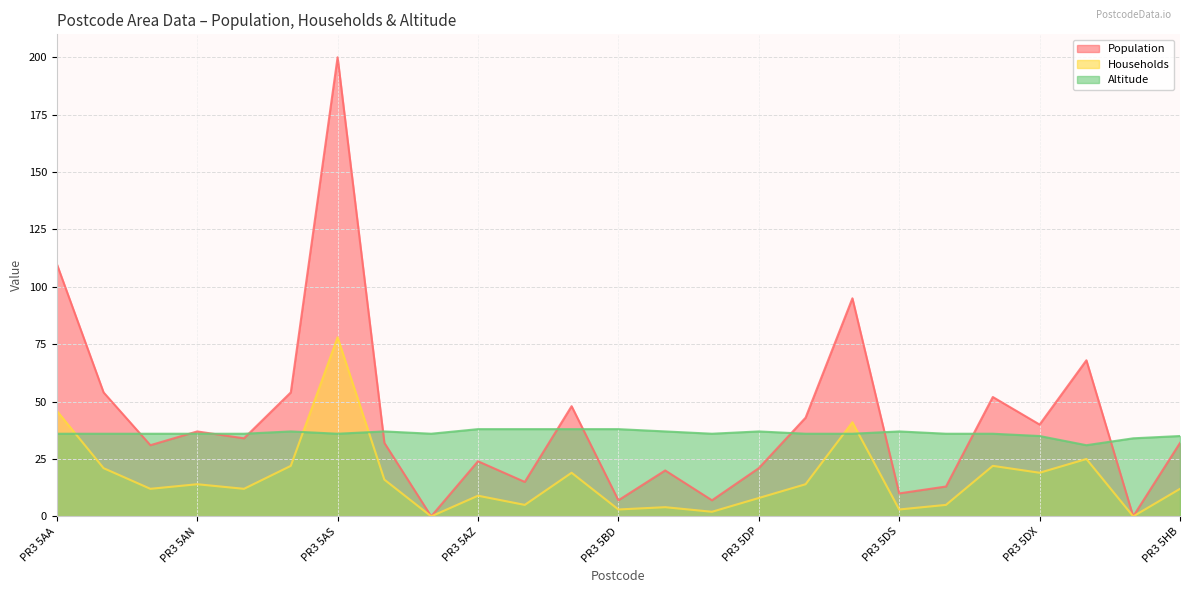

Which series ends up on top after the final intersection of Population and Altitude?

Altitude